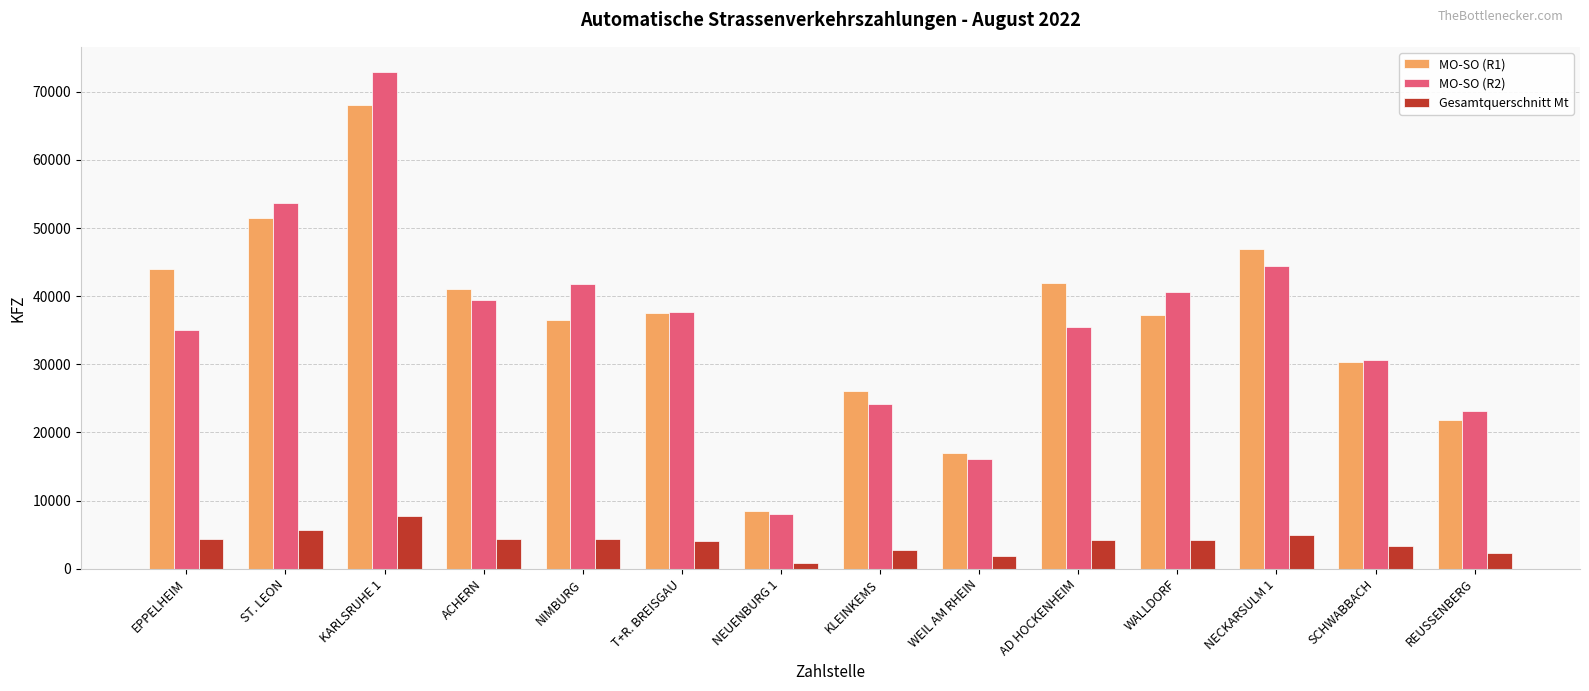

List the series in order of their peak value, highest first.

MO-SO (R2), MO-SO (R1), Gesamtquerschnitt Mt